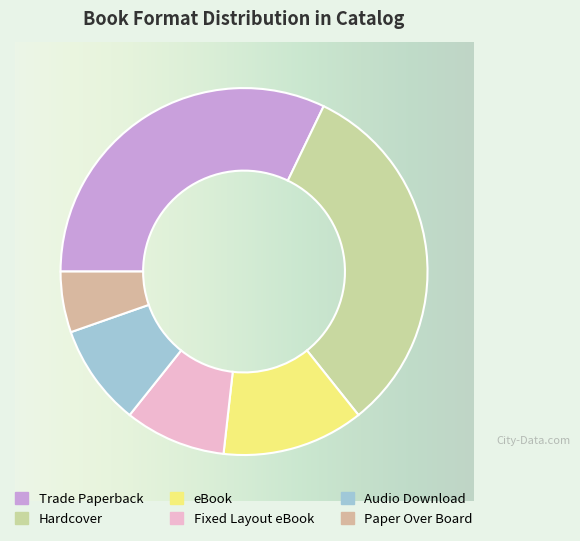

Combined, do Trade Paperback and Paper Over Board account for over 50%?

No